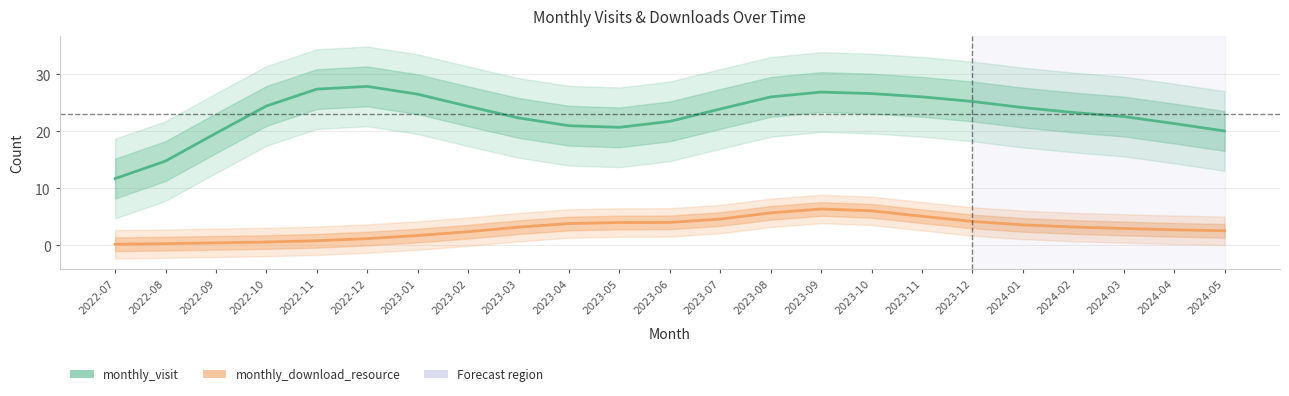

Does the chart display data point markers on the line(s)?

No